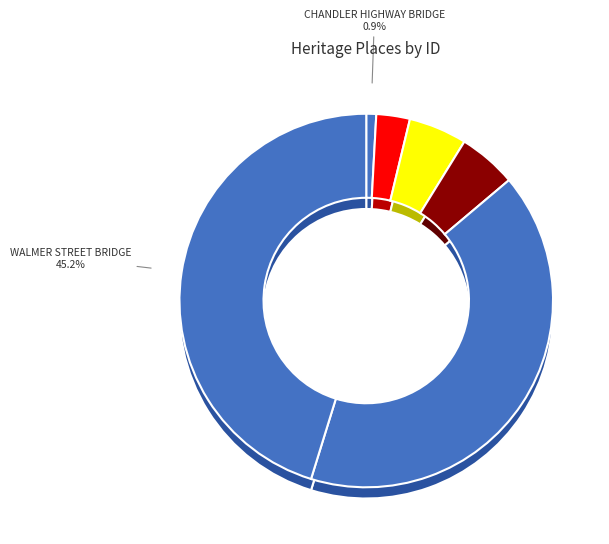

Count the number of slices in the pie.

6